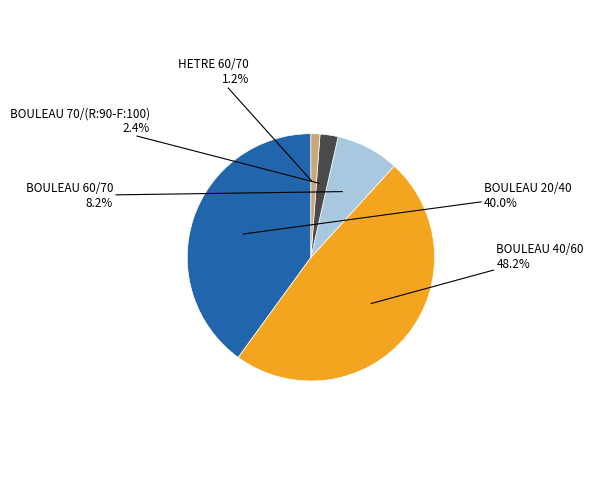

Does any single category account for the majority?

No